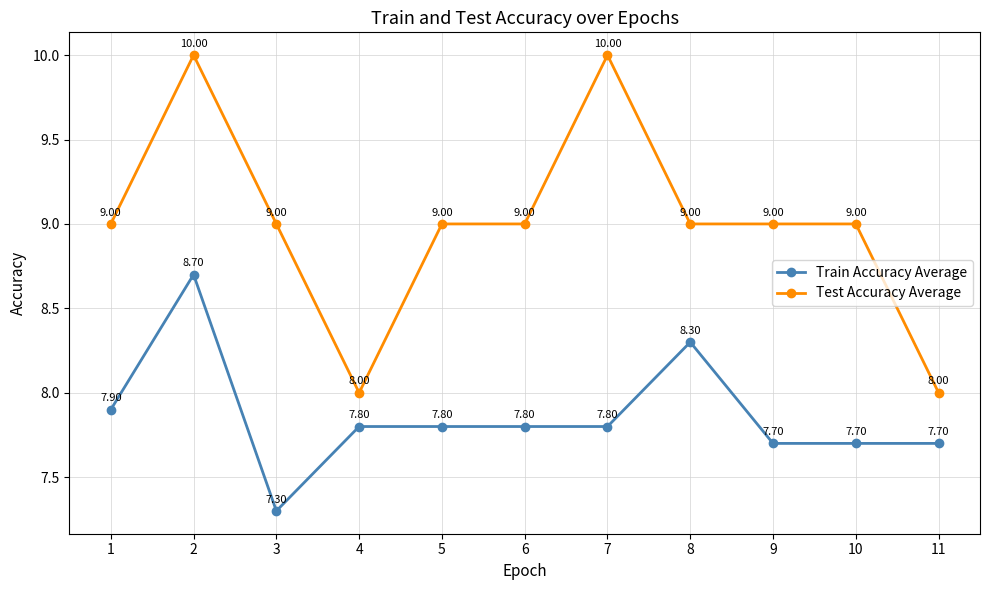

How many lines are shown in the chart?

2